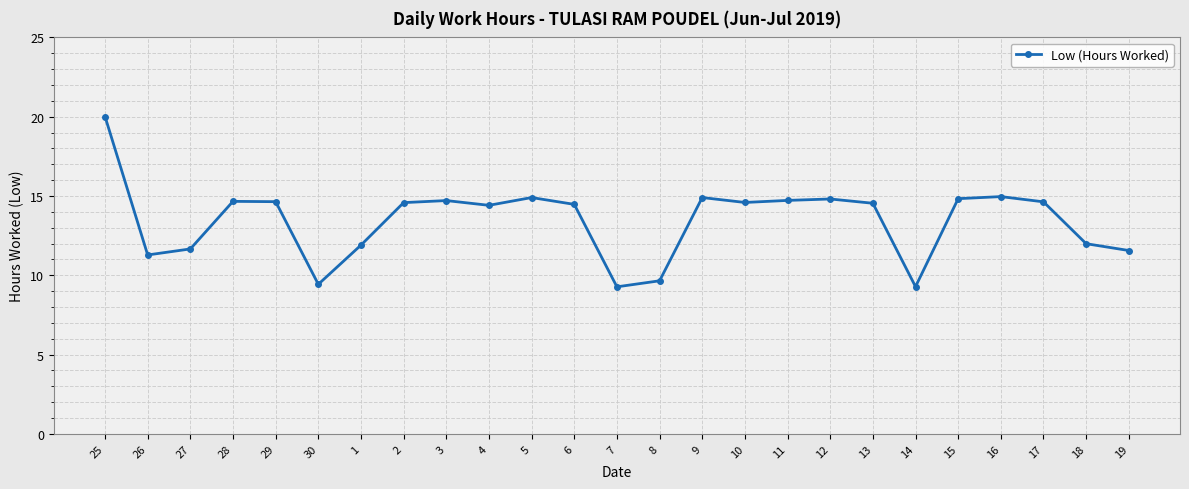

What is the ratio of the value at 4 to the value at 9?

1.0